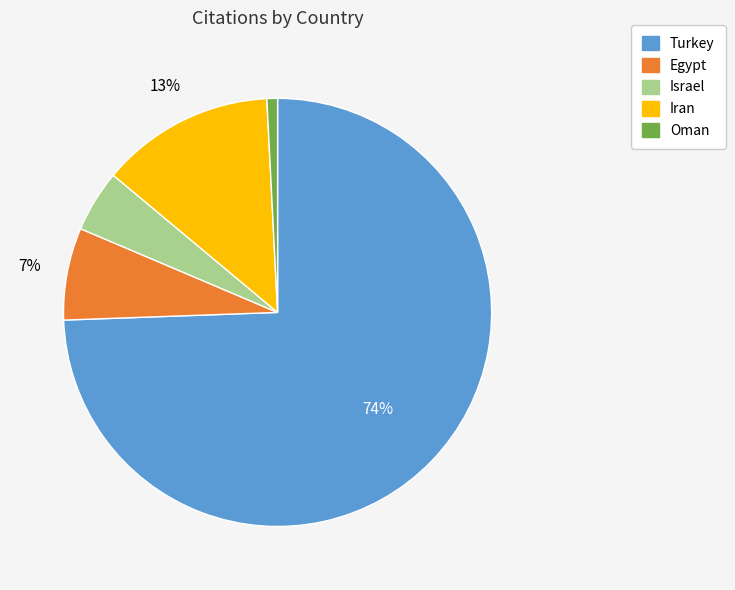

How many segments does this pie chart have?

5